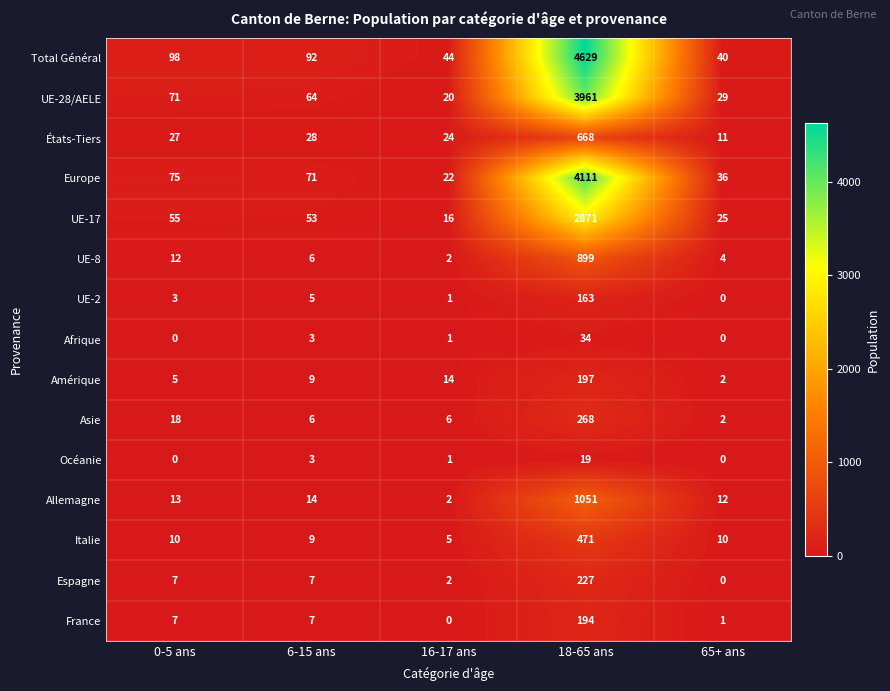

At which category is the sum across all series the highest?

18-65 ans